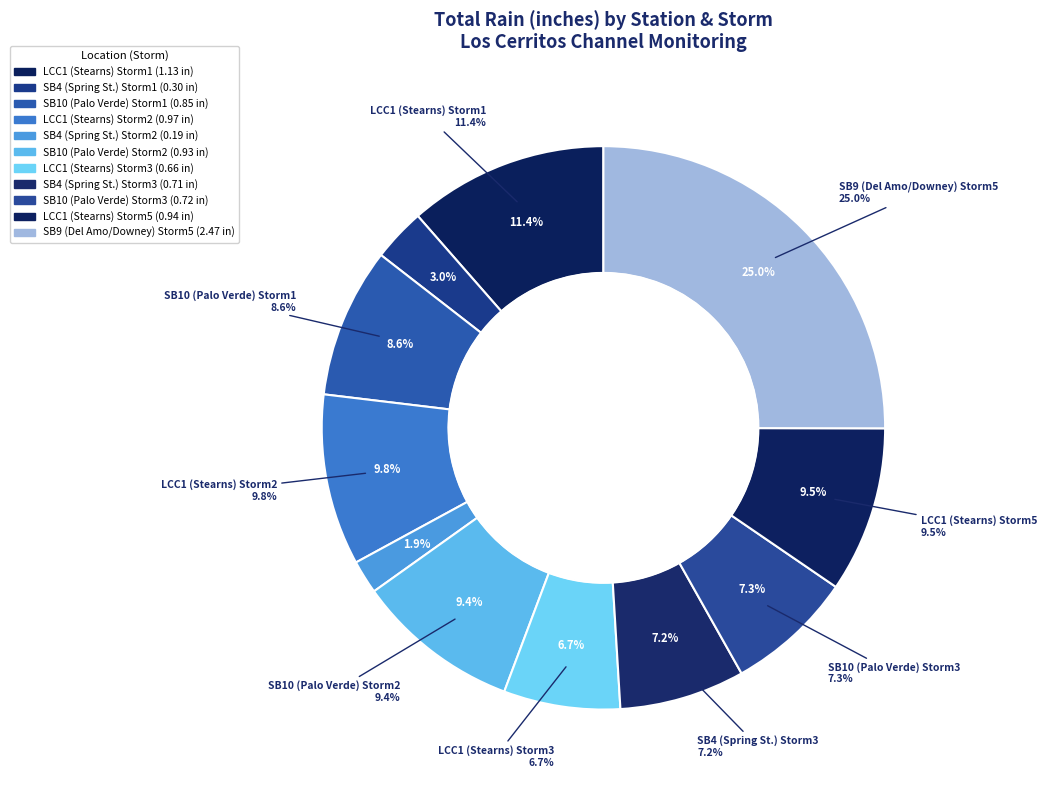

Rank the categories by value from lowest to highest.

SB4 (Spring St.) Storm2, SB4 (Spring St.) Storm1, LCC1 (Stearns) Storm3, SB4 (Spring St.) Storm3, SB10 (Palo Verde) Storm3, SB10 (Palo Verde) Storm1, SB10 (Palo Verde) Storm2, LCC1 (Stearns) Storm5, LCC1 (Stearns) Storm2, LCC1 (Stearns) Storm1, SB9 (Del Amo/Downey) Storm5